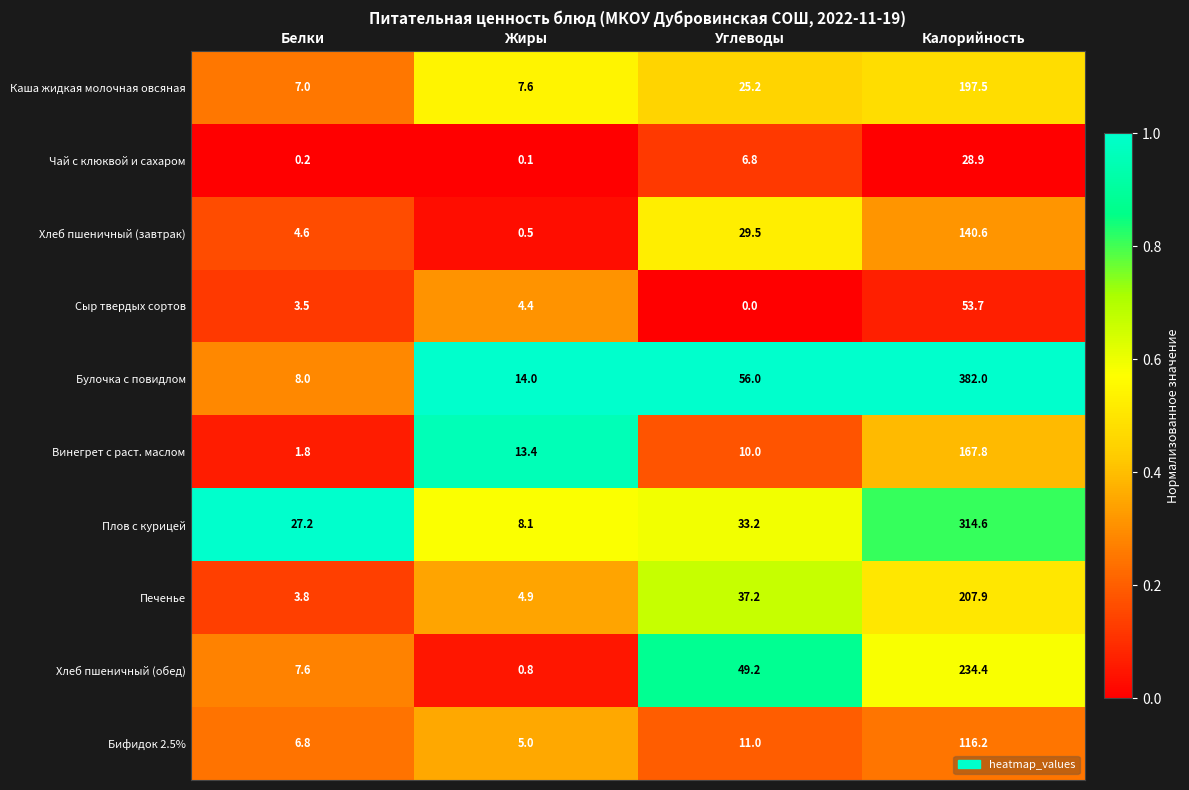

Which category has the highest value in the Чай с клюквой и сахаром series?

Калорийность